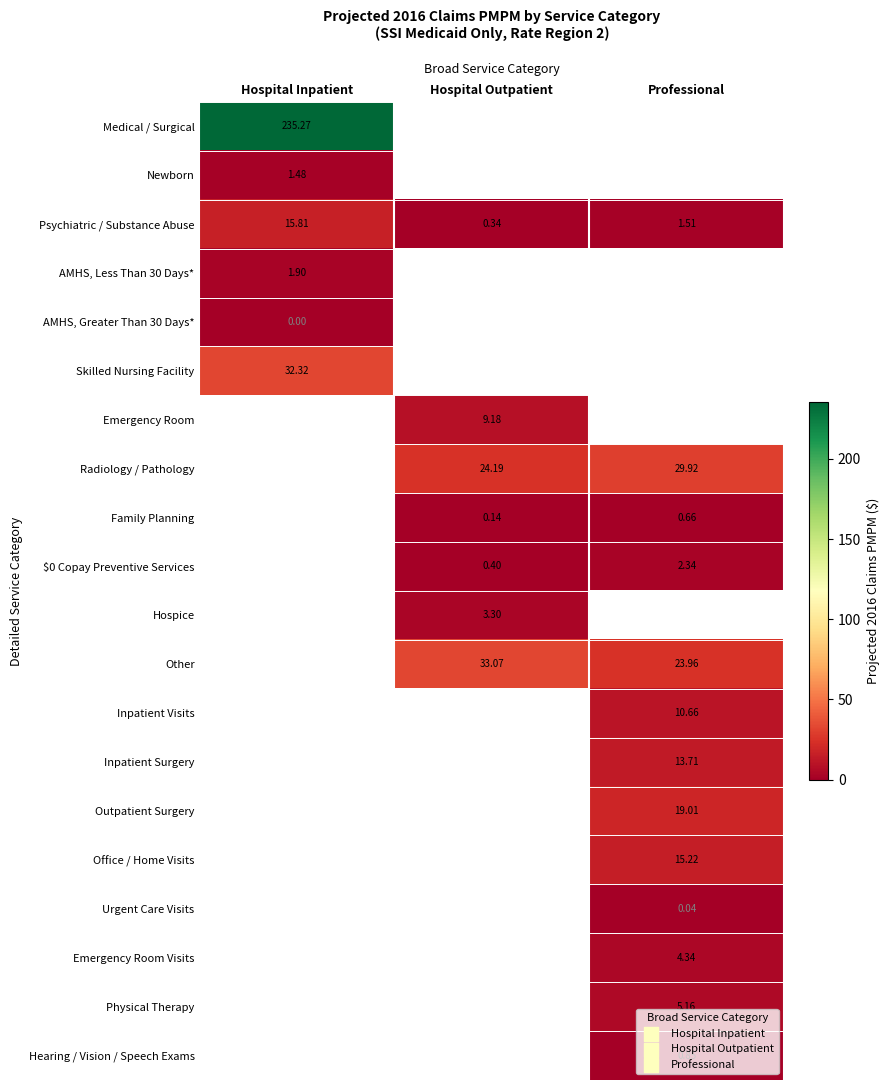

Is the value of Inpatient Surgery at Professional greater than the value of Outpatient Surgery at Professional?

No